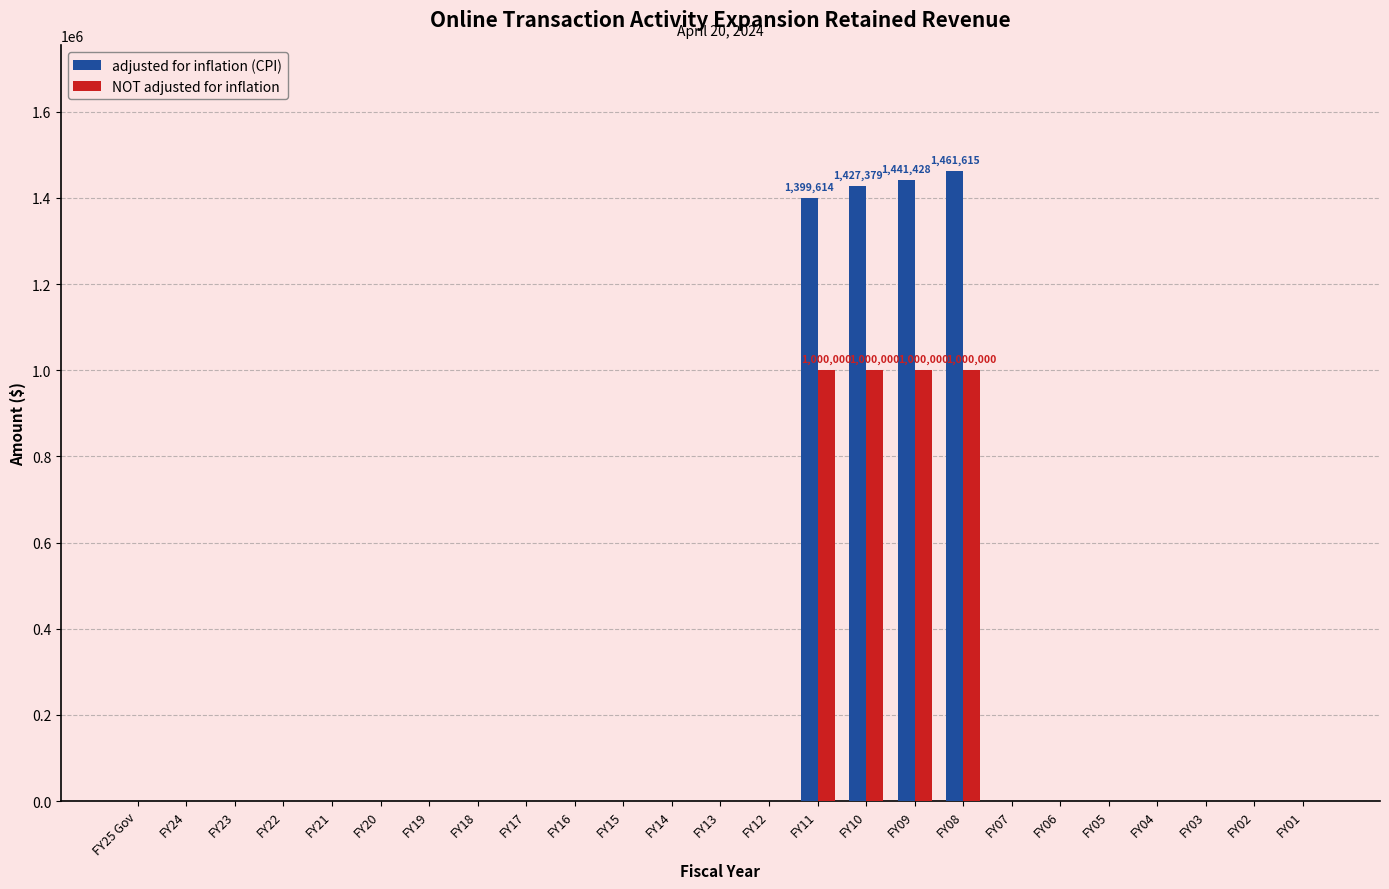

Reading left to right, list all the values displayed in this chart.

adjusted for inflation (CPI): FY25 Gov=0	FY24=0	FY23=0	FY22=0	FY21=0	FY20=0	FY19=0	FY18=0	FY17=0	FY16=0	FY15=0	FY14=0	FY13=0	FY12=0	FY11=1399614	FY10=1427379	FY09=1441428	FY08=1461615	FY07=0	FY06=0	FY05=0	FY04=0	FY03=0	FY02=0	FY01=0
NOT adjusted for inflation: FY25 Gov=0	FY24=0	FY23=0	FY22=0	FY21=0	FY20=0	FY19=0	FY18=0	FY17=0	FY16=0	FY15=0	FY14=0	FY13=0	FY12=0	FY11=1000000	FY10=1000000	FY09=1000000	FY08=1000000	FY07=0	FY06=0	FY05=0	FY04=0	FY03=0	FY02=0	FY01=0